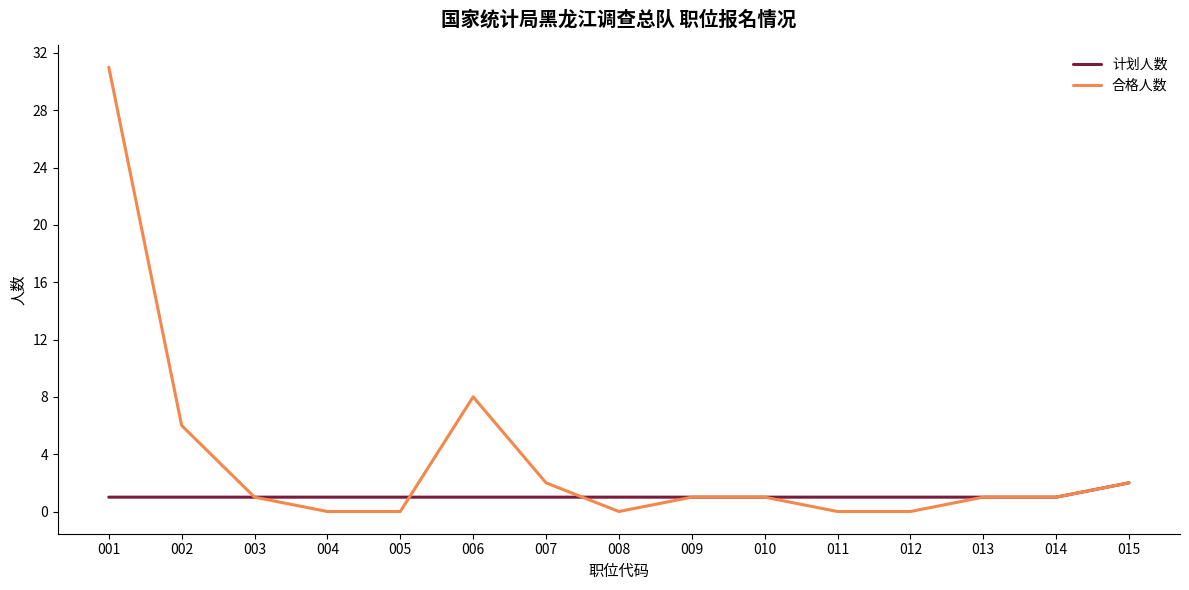

How many lines are shown in the chart?

2